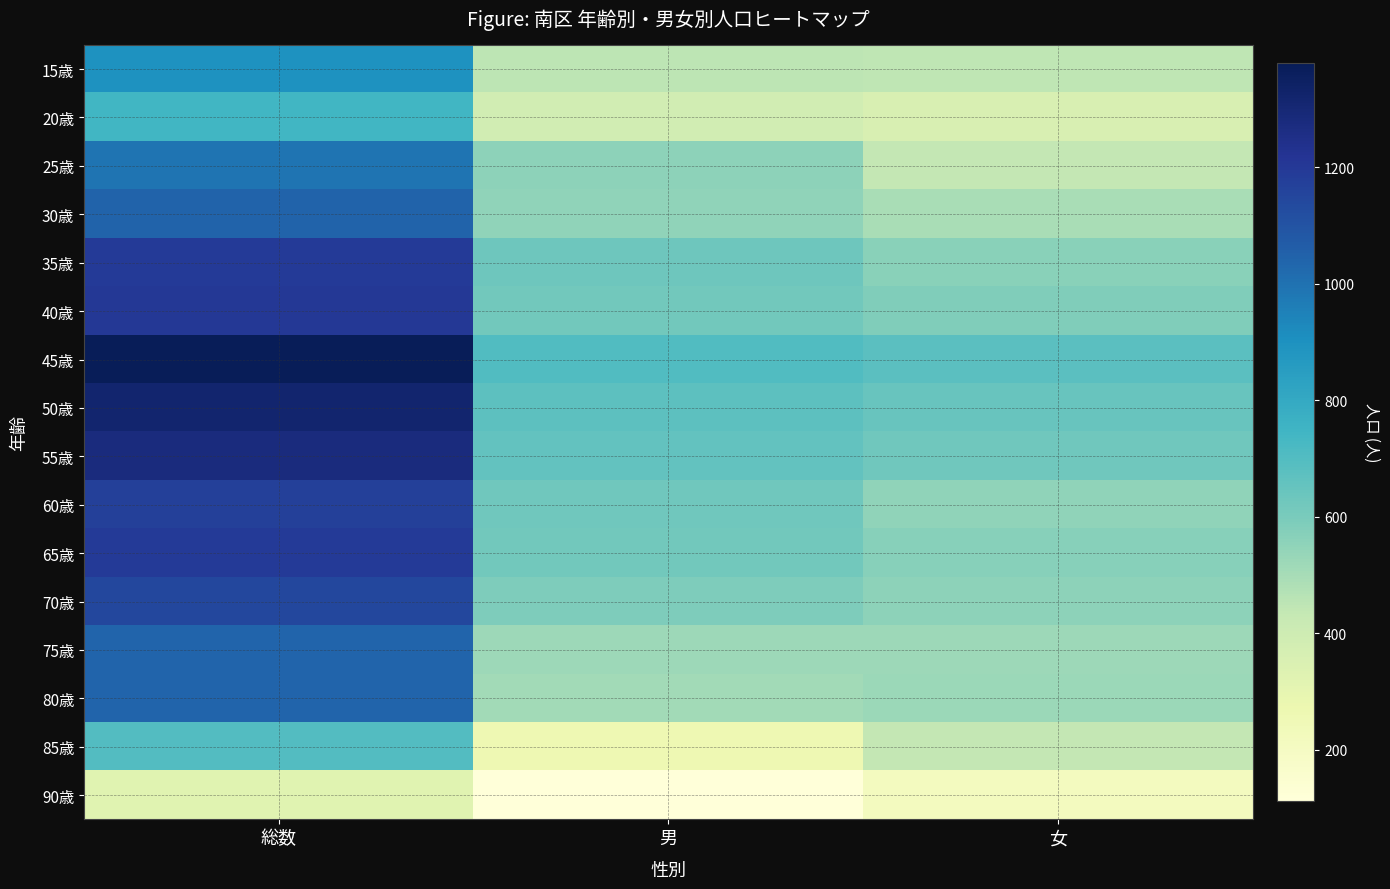

At how many categories does at least one series exceed 952?

1